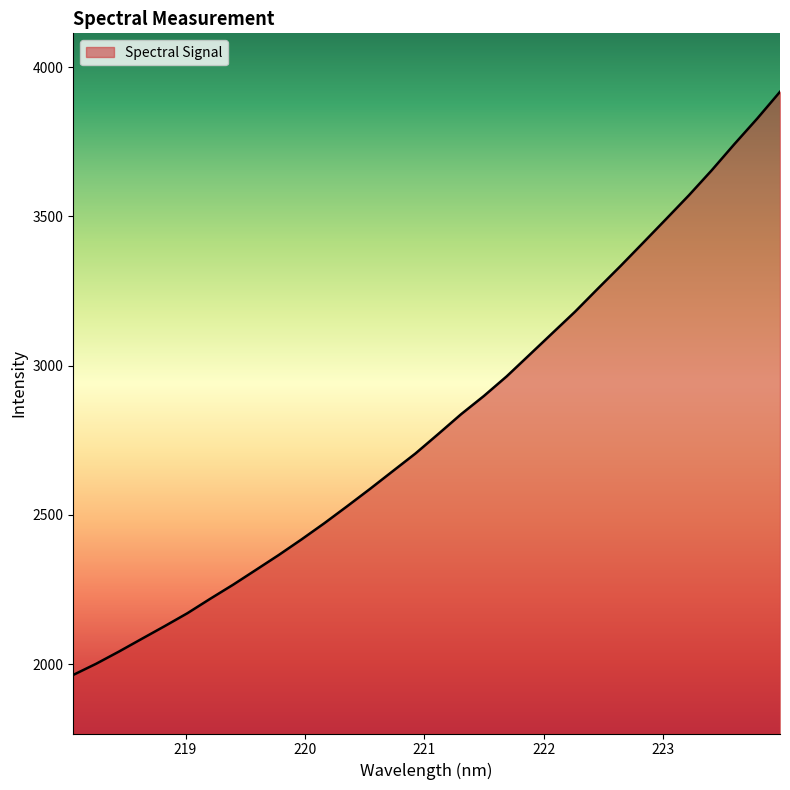

What is the difference between the maximum and minimum values?

1953.8